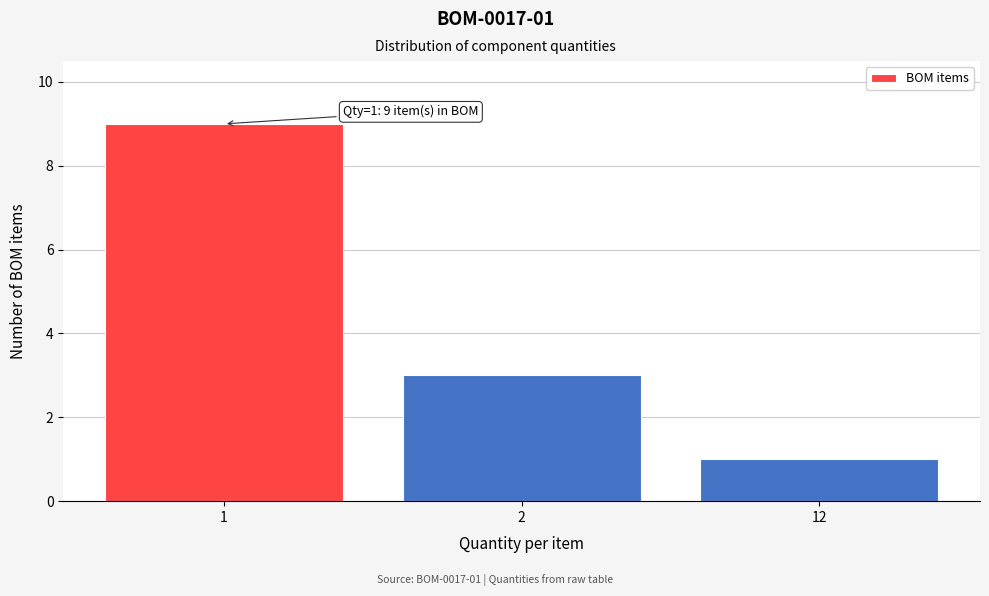

Reading left to right, transcribe all the data shown in this chart.

9	3	1